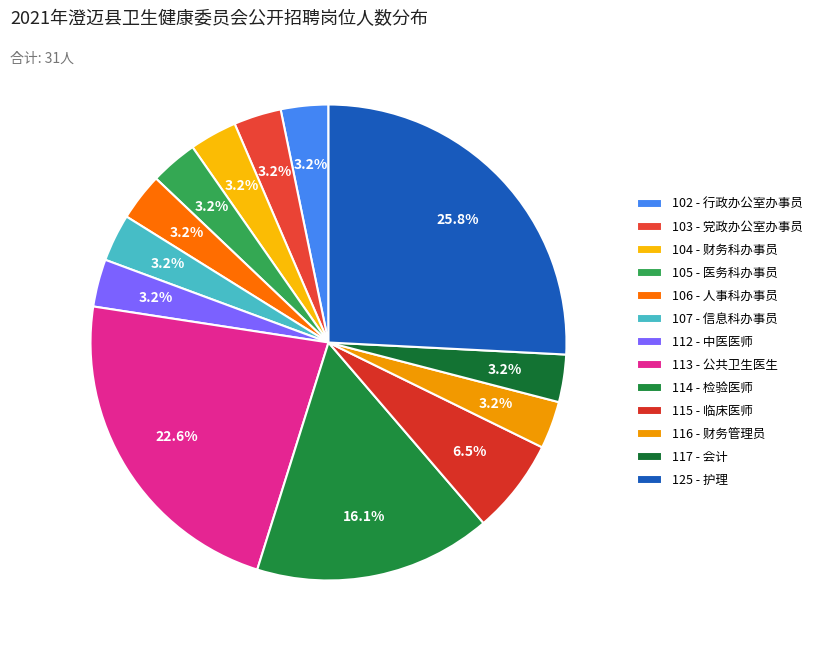

To the nearest percent, what is the combined percentage of 105 - 医务科办事员 and 115 - 临床医师?

10%